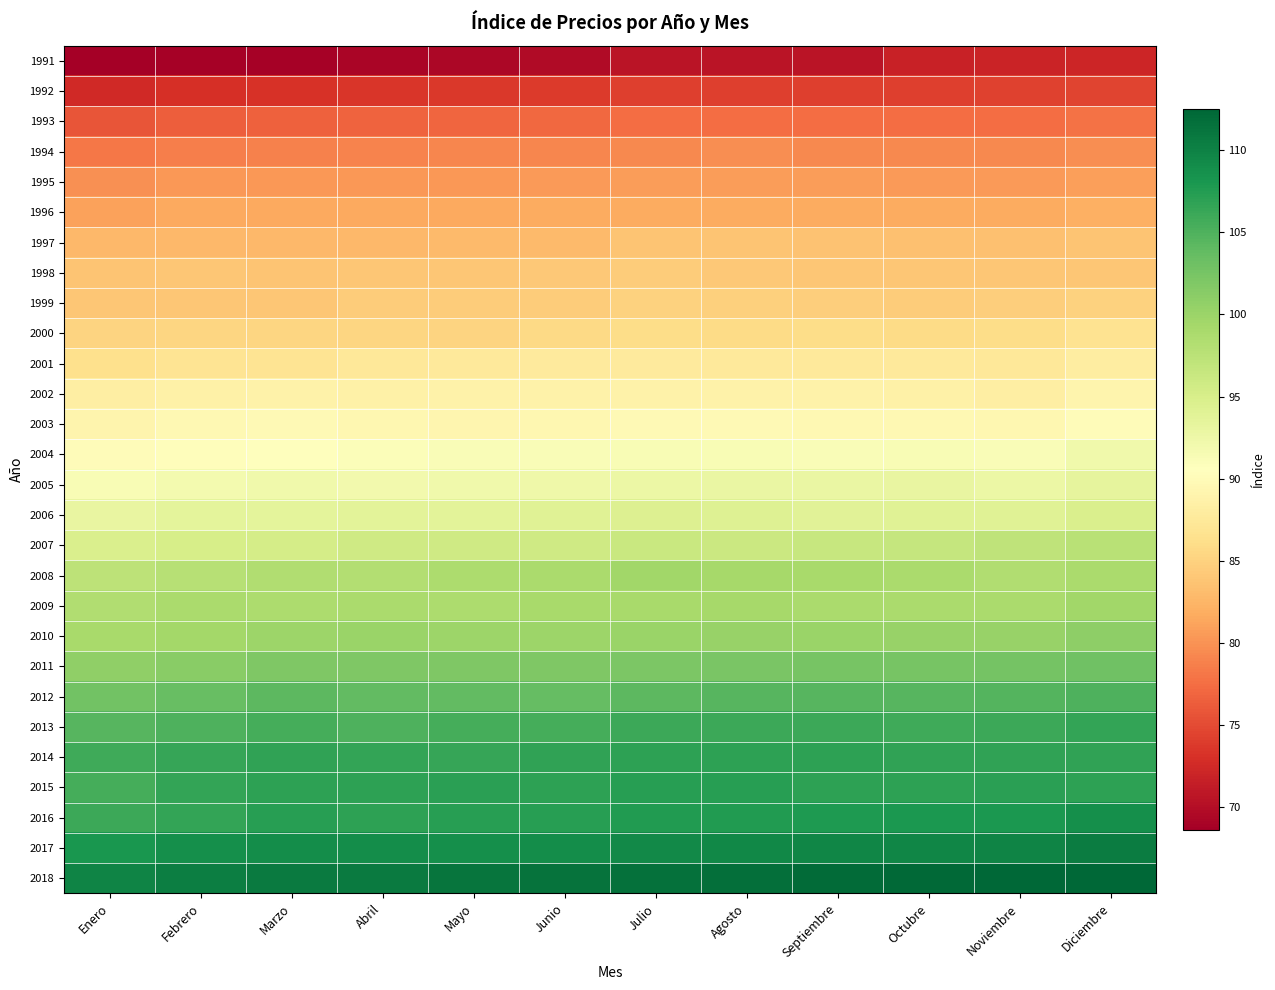

What is the total value across all series at Diciembre?

2610.6